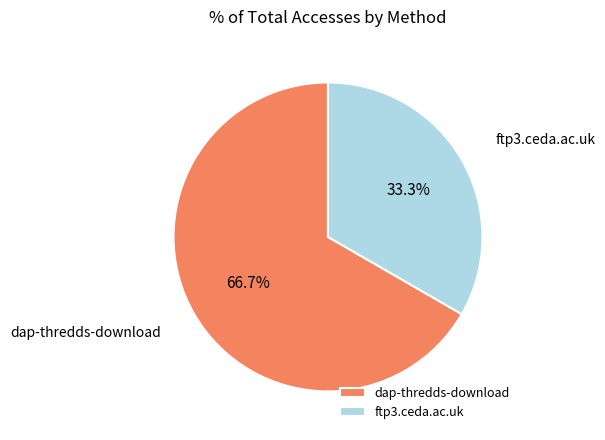

What percentage is the ftp3.ceda.ac.uk slice, to the nearest percent?

33%